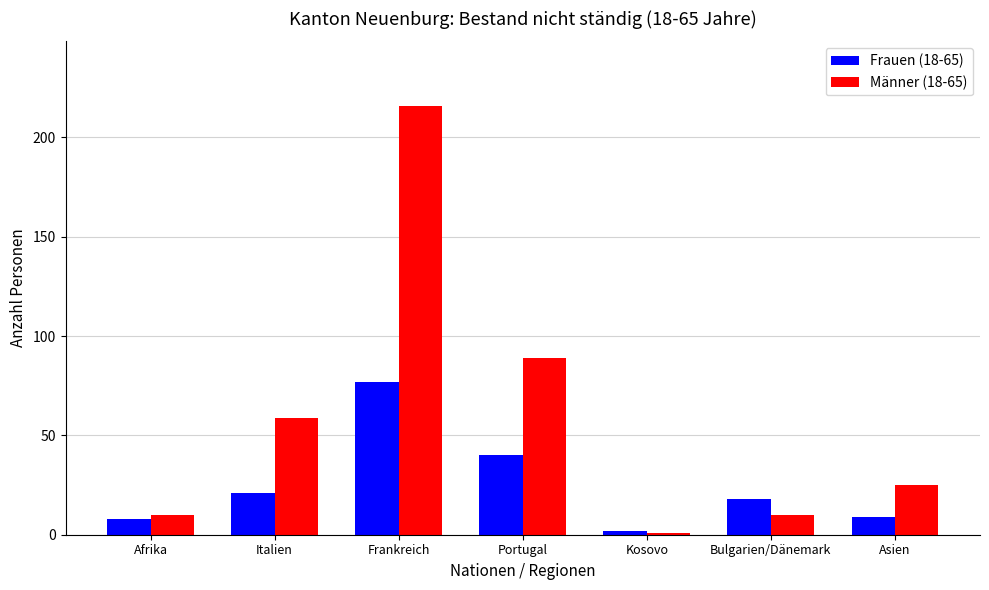

What is the difference between the highest and lowest values at Frankreich?

139